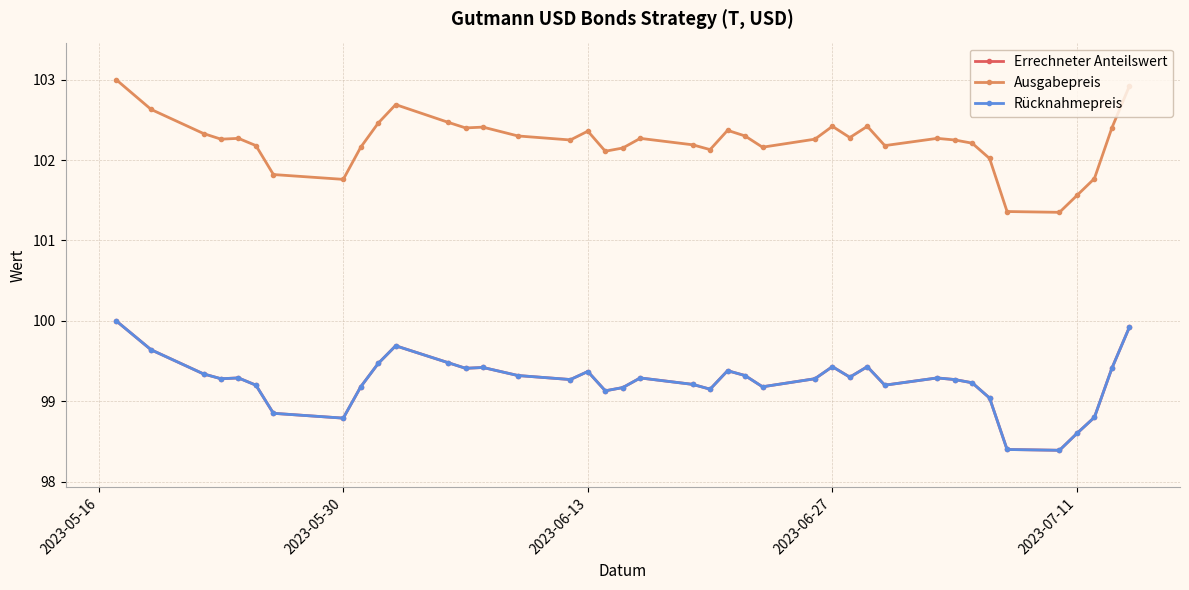

Is this an area chart (filled region under the line)?

No